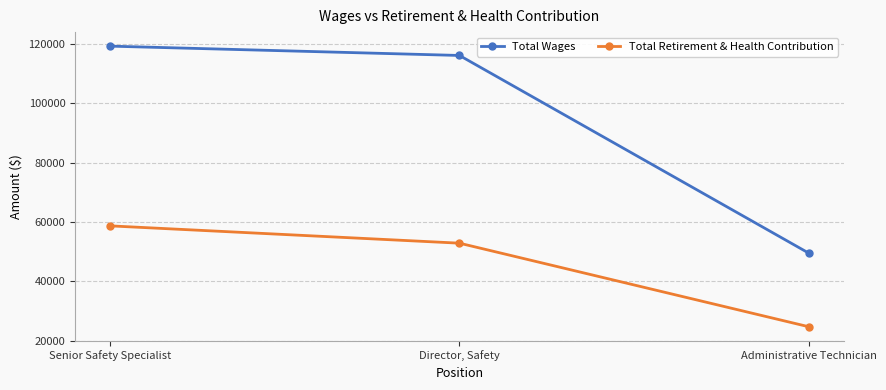

What are all the series names shown in the legend?

Total Wages, Total Retirement & Health Contribution